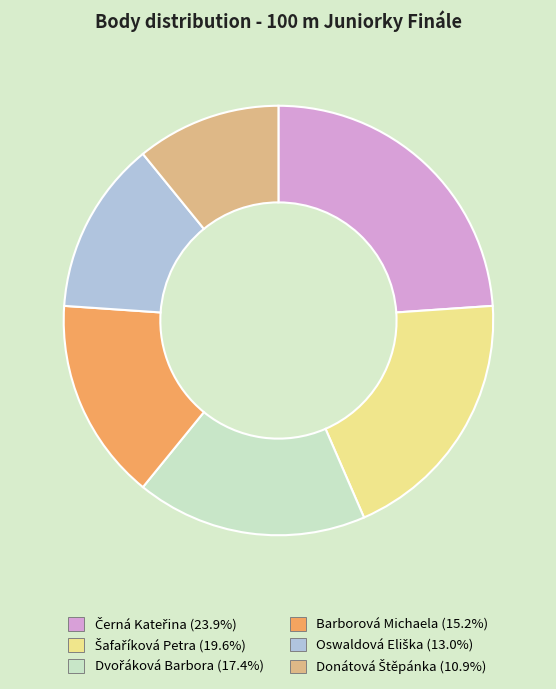

How many slices are in this pie chart?

6